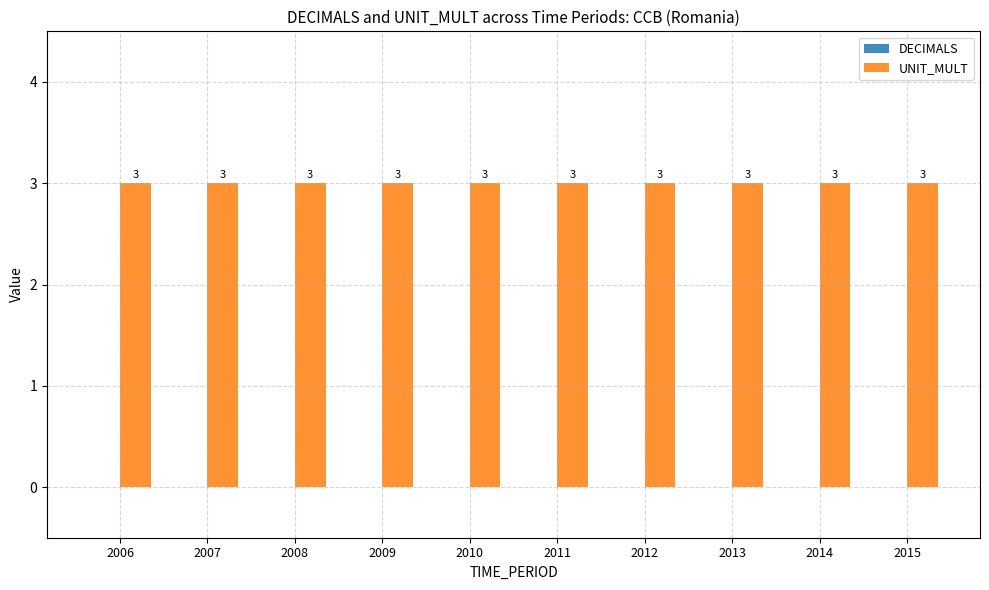

What is the highest value of the UNIT_MULT series?

3